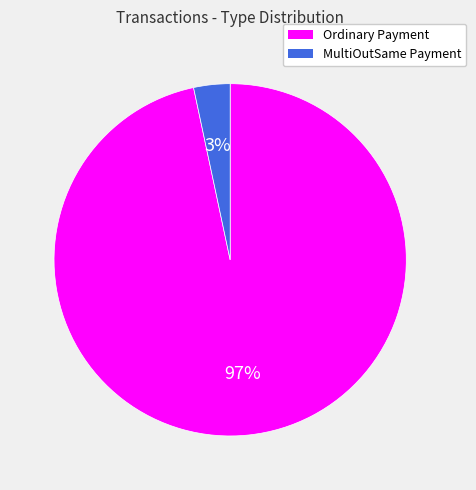

Which has a higher value, Ordinary Payment or MultiOutSame Payment?

Ordinary Payment